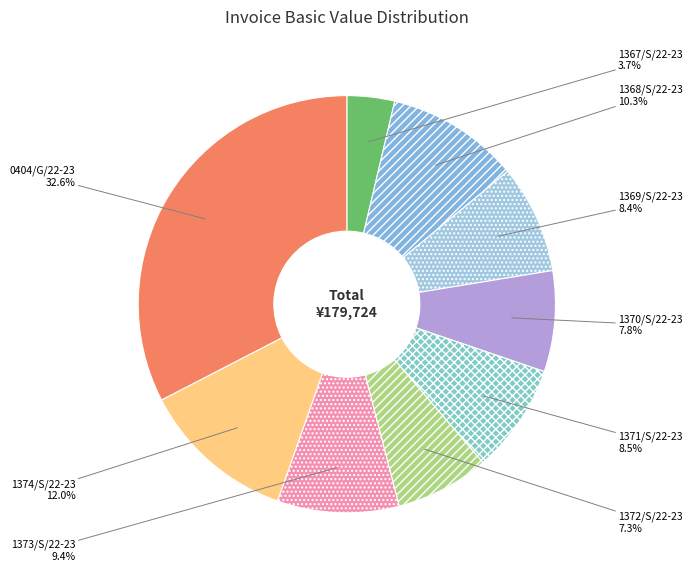

To the nearest percent, what is the difference between the 1367/S/22-23 and 1373/S/22-23 slice percentages?

6%